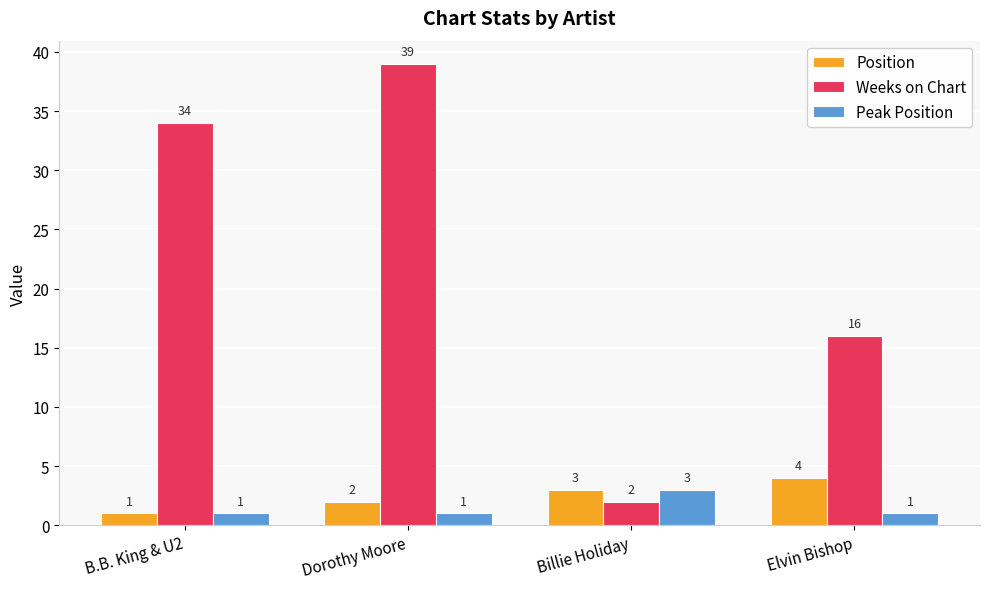

Rank the series by their maximum value, from highest to lowest.

Weeks on Chart, Position, Peak Position